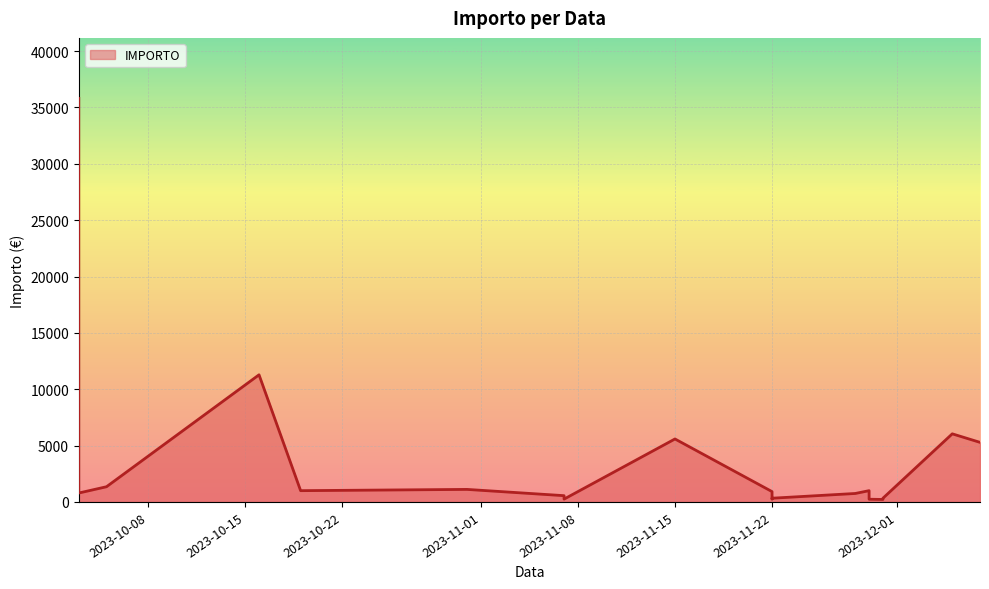

True or false: the data has more than 1 interior local peaks.

True